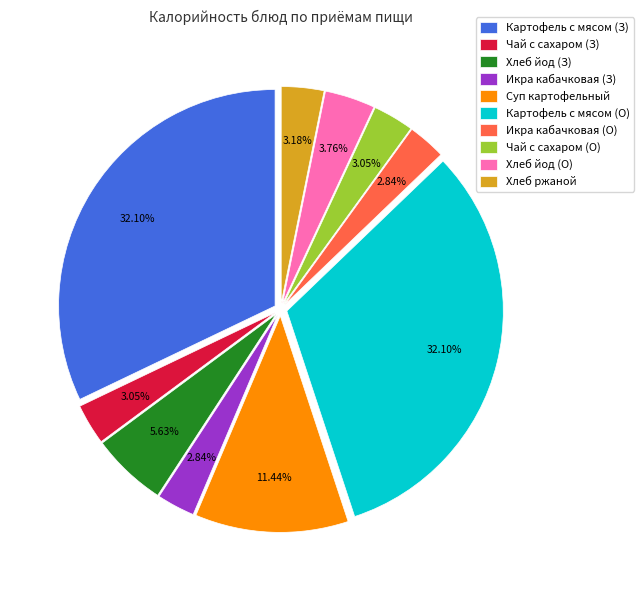

Do Хлеб йод (О) and Хлеб йод (З) together represent more than half of the pie?

No